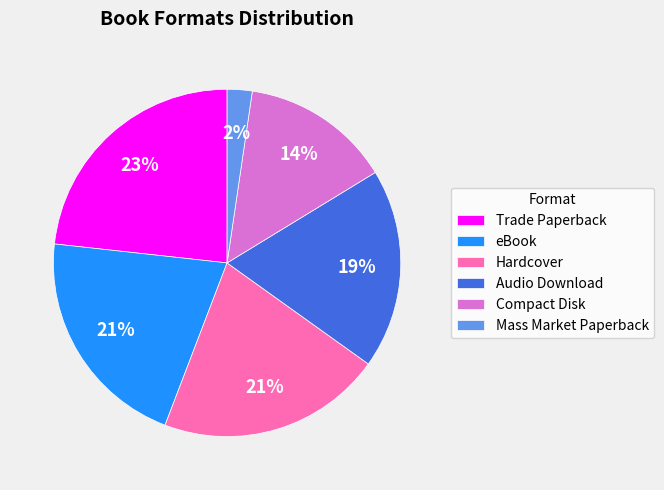

True or false: Compact Disk accounts for 14% of the total.

True